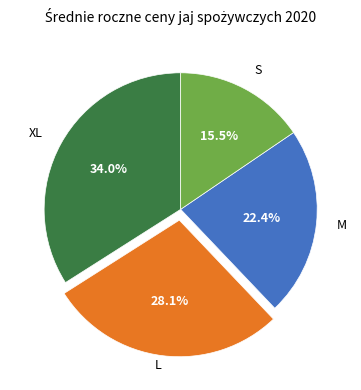

Does any single category account for the majority?

No